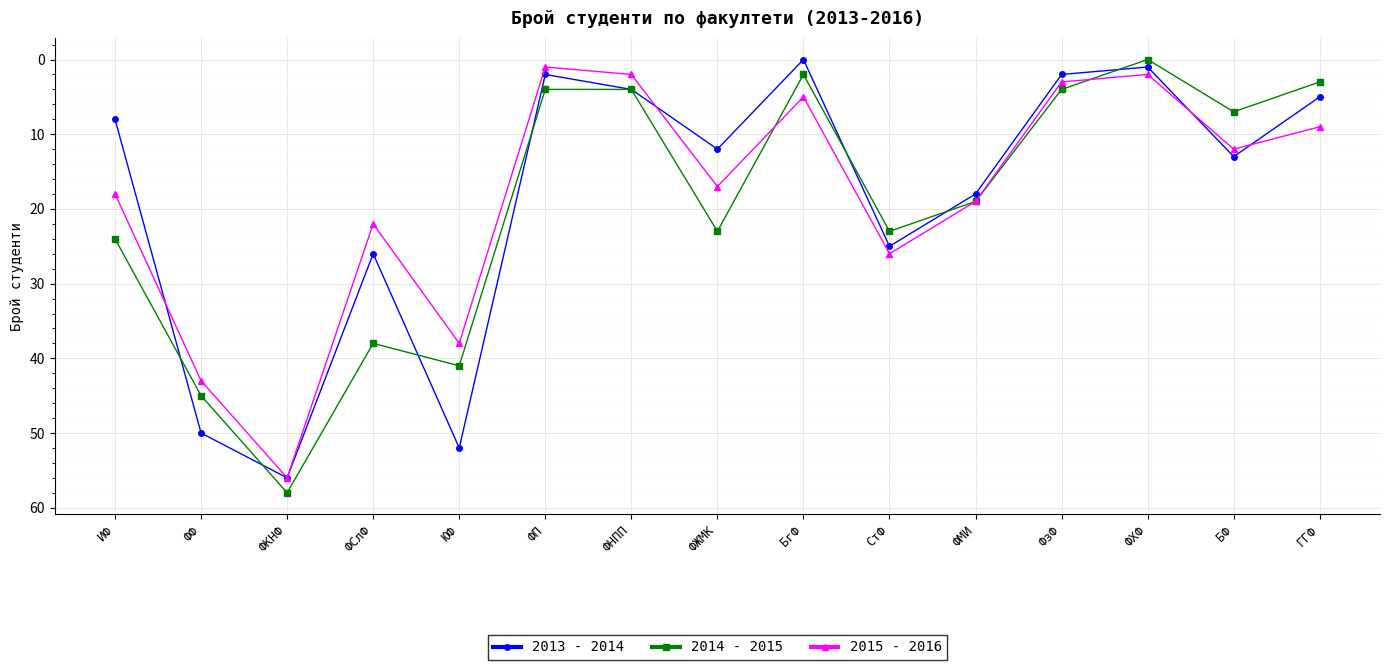

What is the total value across all series at ФЖМК?

52